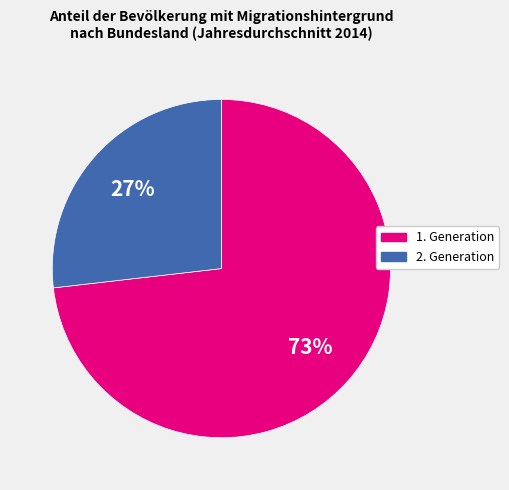

Is there any slice that represents more than half of the pie?

Yes